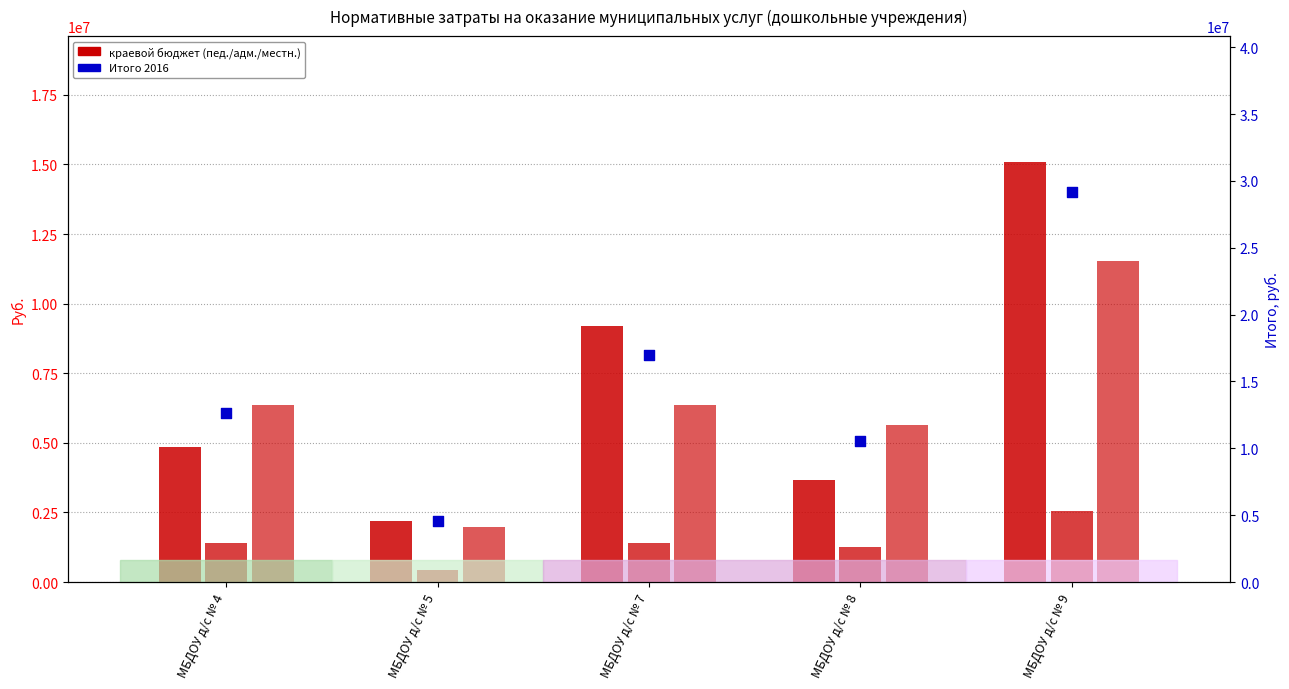

Which series reaches the minimum Y coordinate?

Краевой бюджет адм-упр (2016)